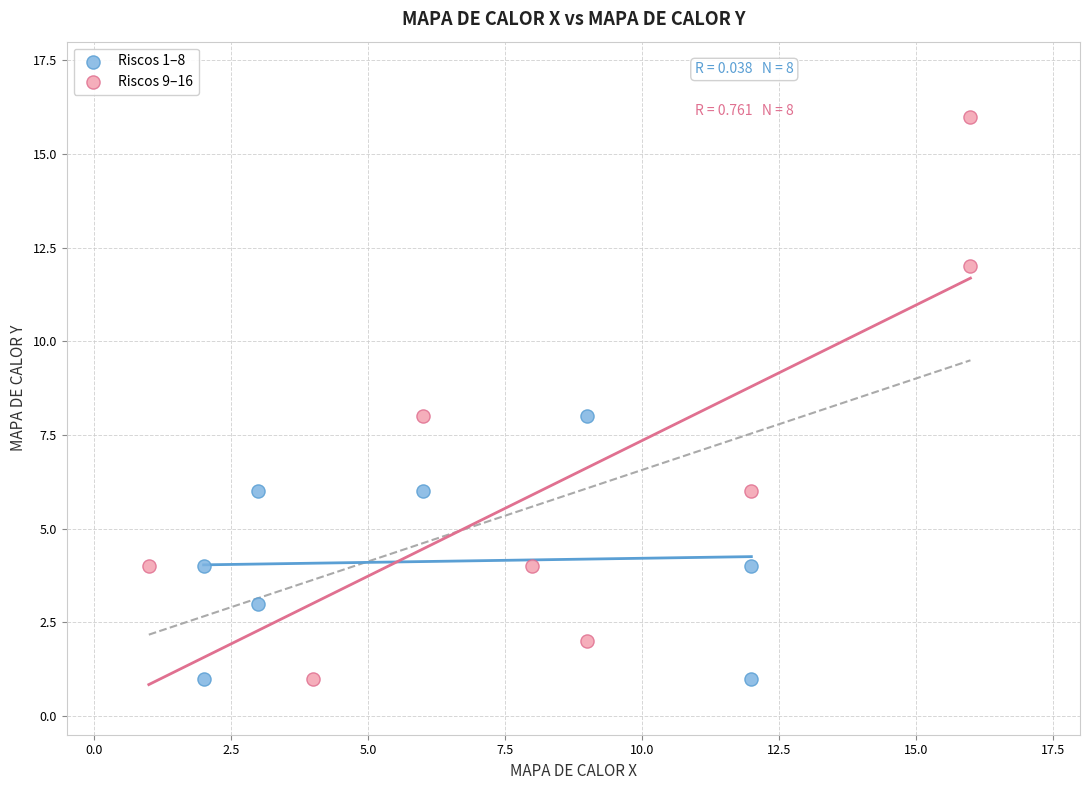

Which series contains the highest Y value?

Riscos 9–16